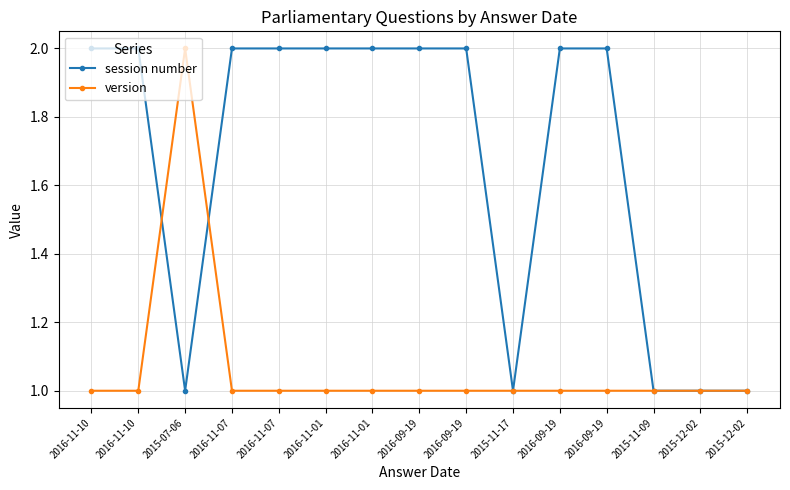

What is the sum of all session number values?

25